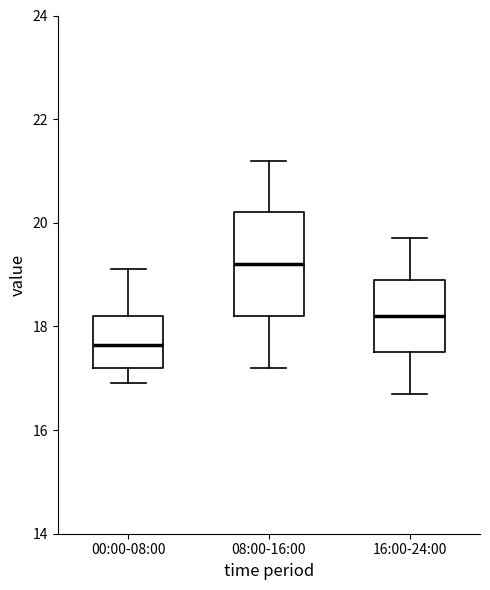

Comparing the boxes themselves (not the whiskers), which one is the tallest?

08:00-16:00